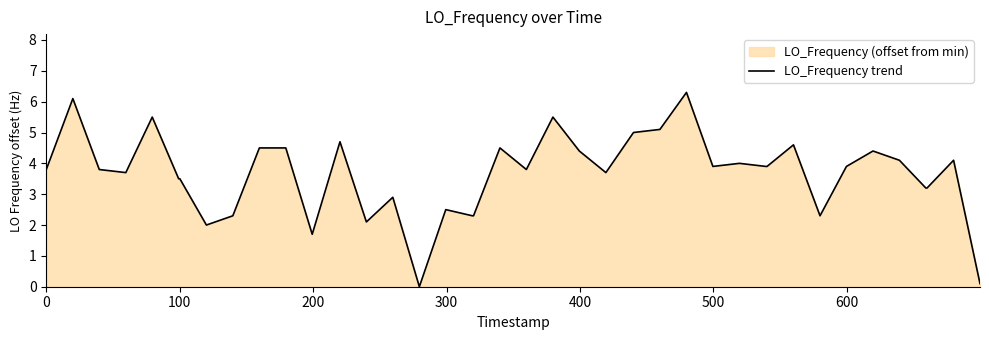

What is the difference between the maximum and minimum values?

6.3